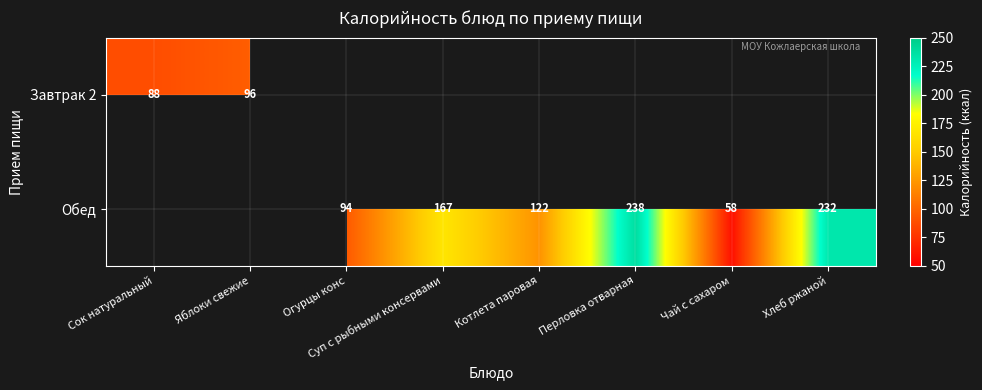

Is the value of Обед at Суп с рыбными консервами greater than the value of Завтрак 2 at Яблоки свежие?

Yes